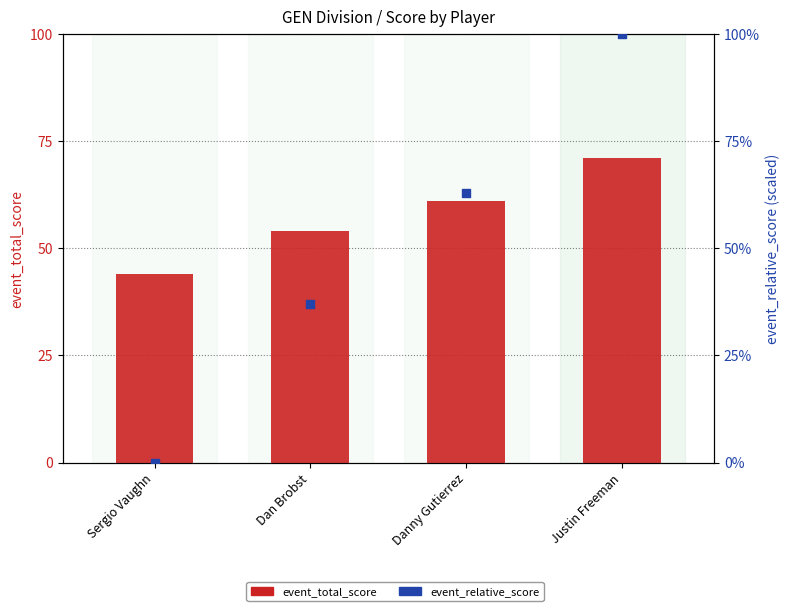

At how many categories does at least one series exceed 8?

4